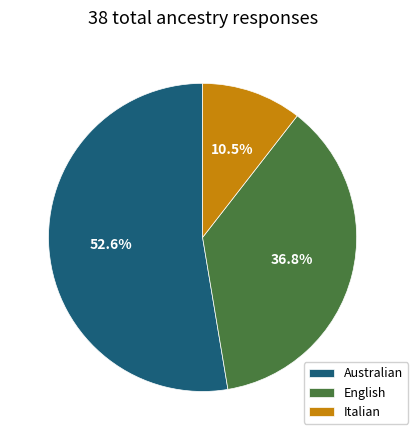

Rank the categories by value from lowest to highest.

Italian, English, Australian